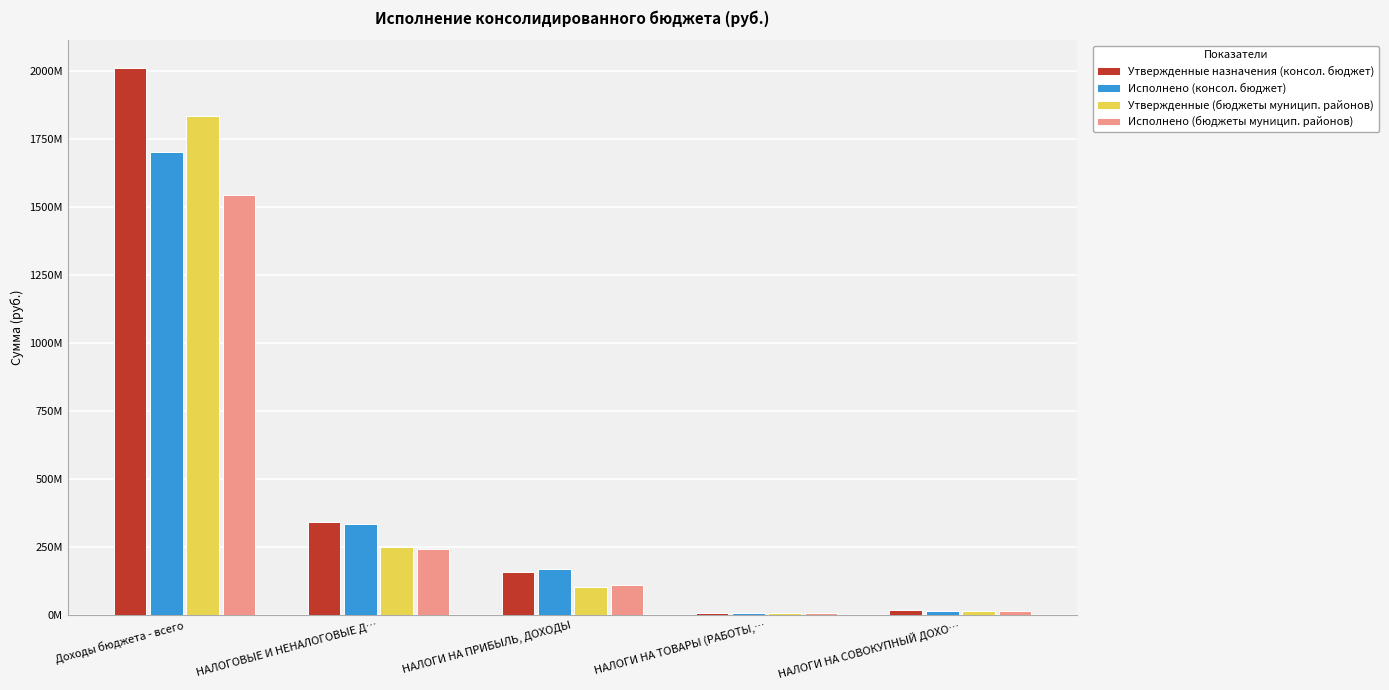

List the series in order of their peak value, highest first.

Утвержденные назначения (консол. бюджет), Утвержденные (бюджеты муницип. районов), Исполнено (консол. бюджет), Исполнено (бюджеты муницип. районов)